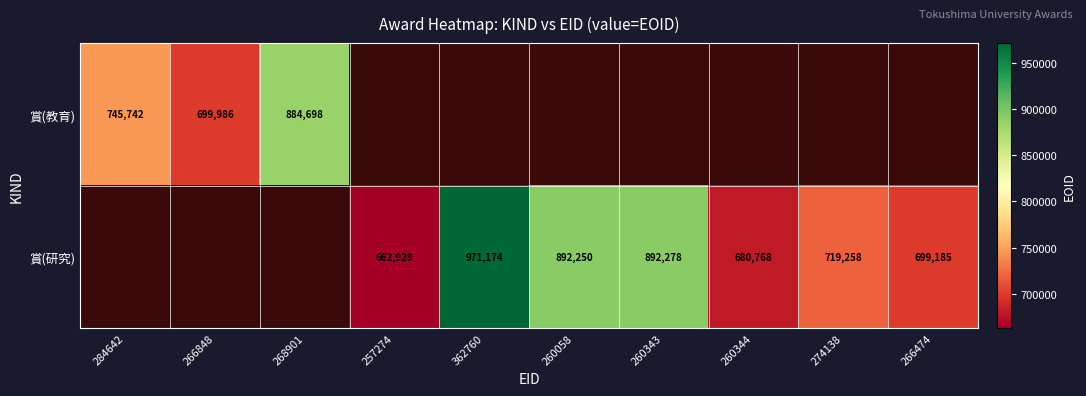

The value of 賞(研究) at 362760 is 971174. True or false?

True